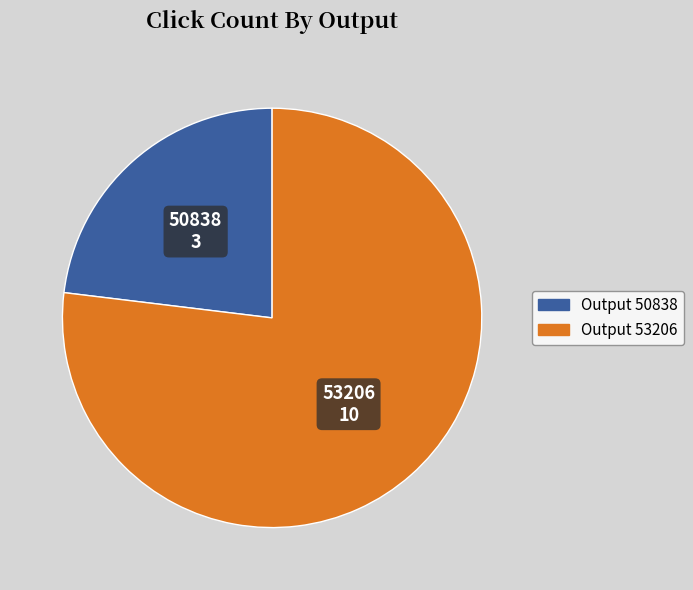

Do Output 50838 and Output 53206 together represent more than half of the pie?

Yes